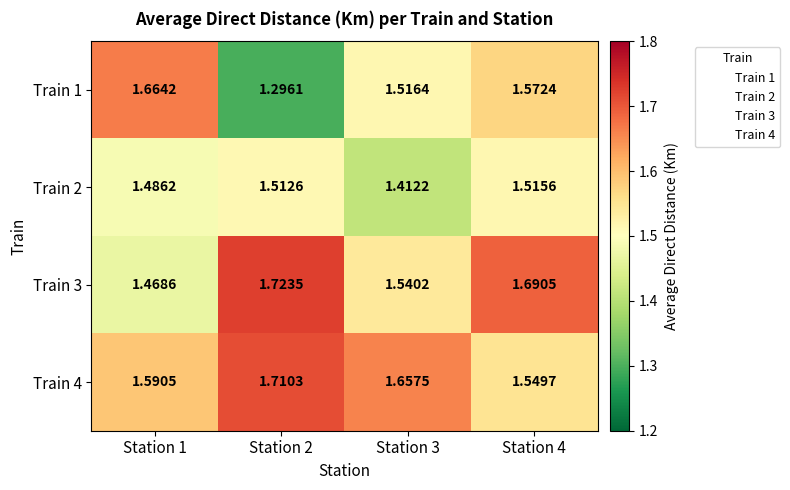

At which category is the sum across all series the highest?

Station 4